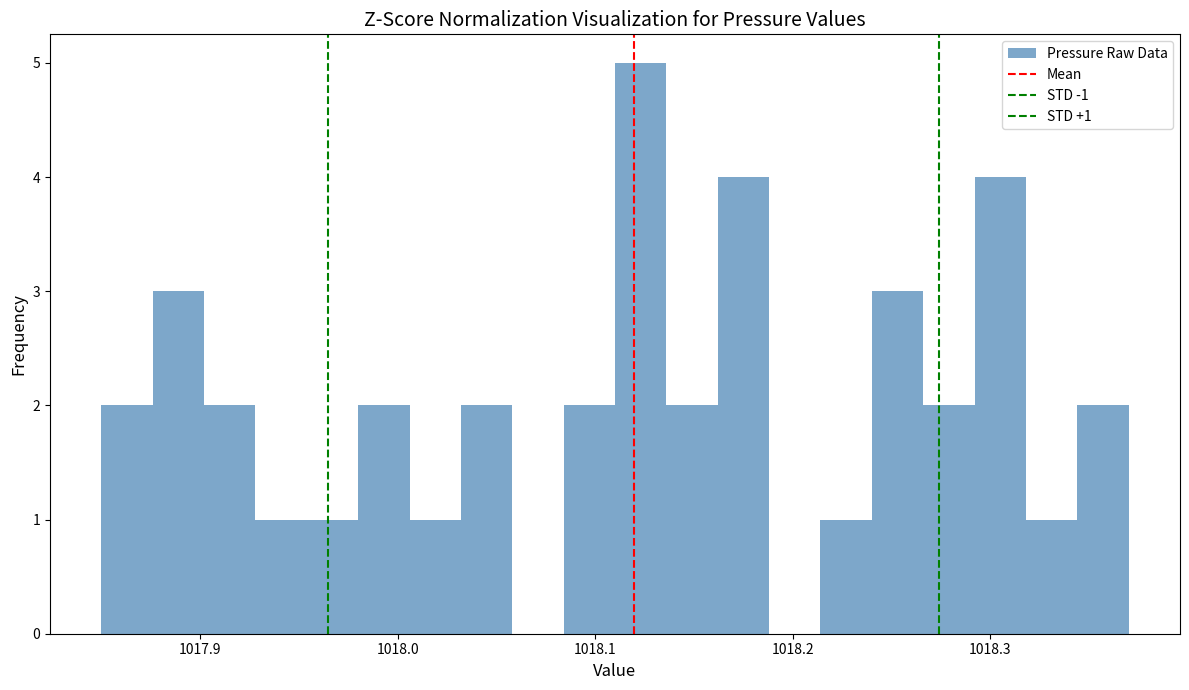

Read against the x-axis, roughly where is the centre of the tallest bar?

1018.12